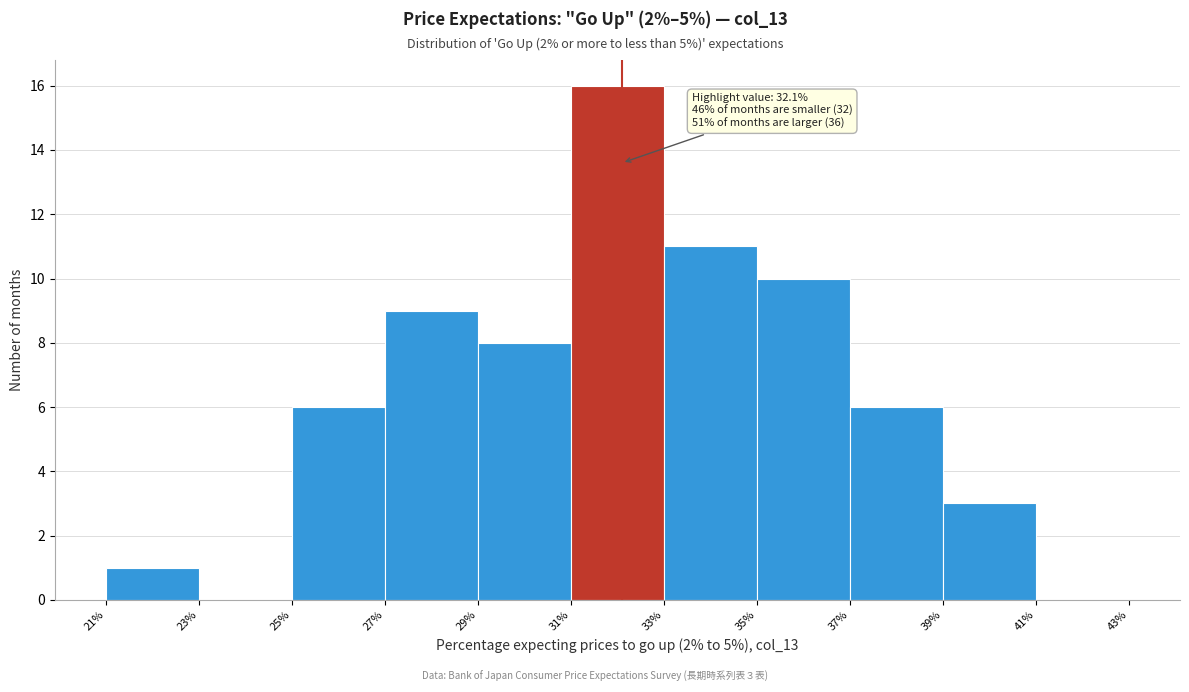

Which range on the x-axis has the tallest bar?

31% to 33%